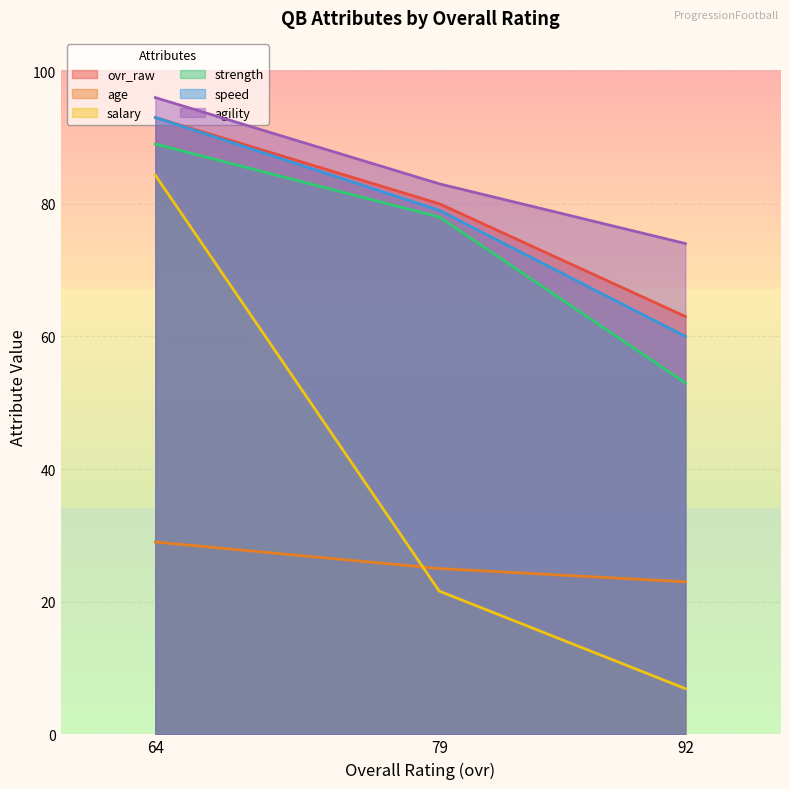

What is the minimum value shown in the chart?

6.9